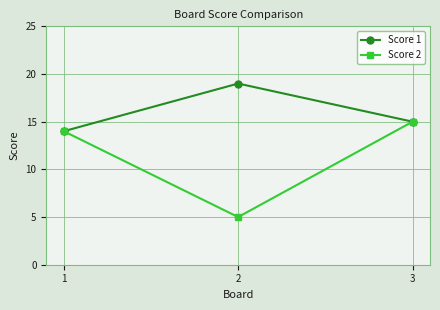

True or false: Score 2 has a value of 5 at 2.

True